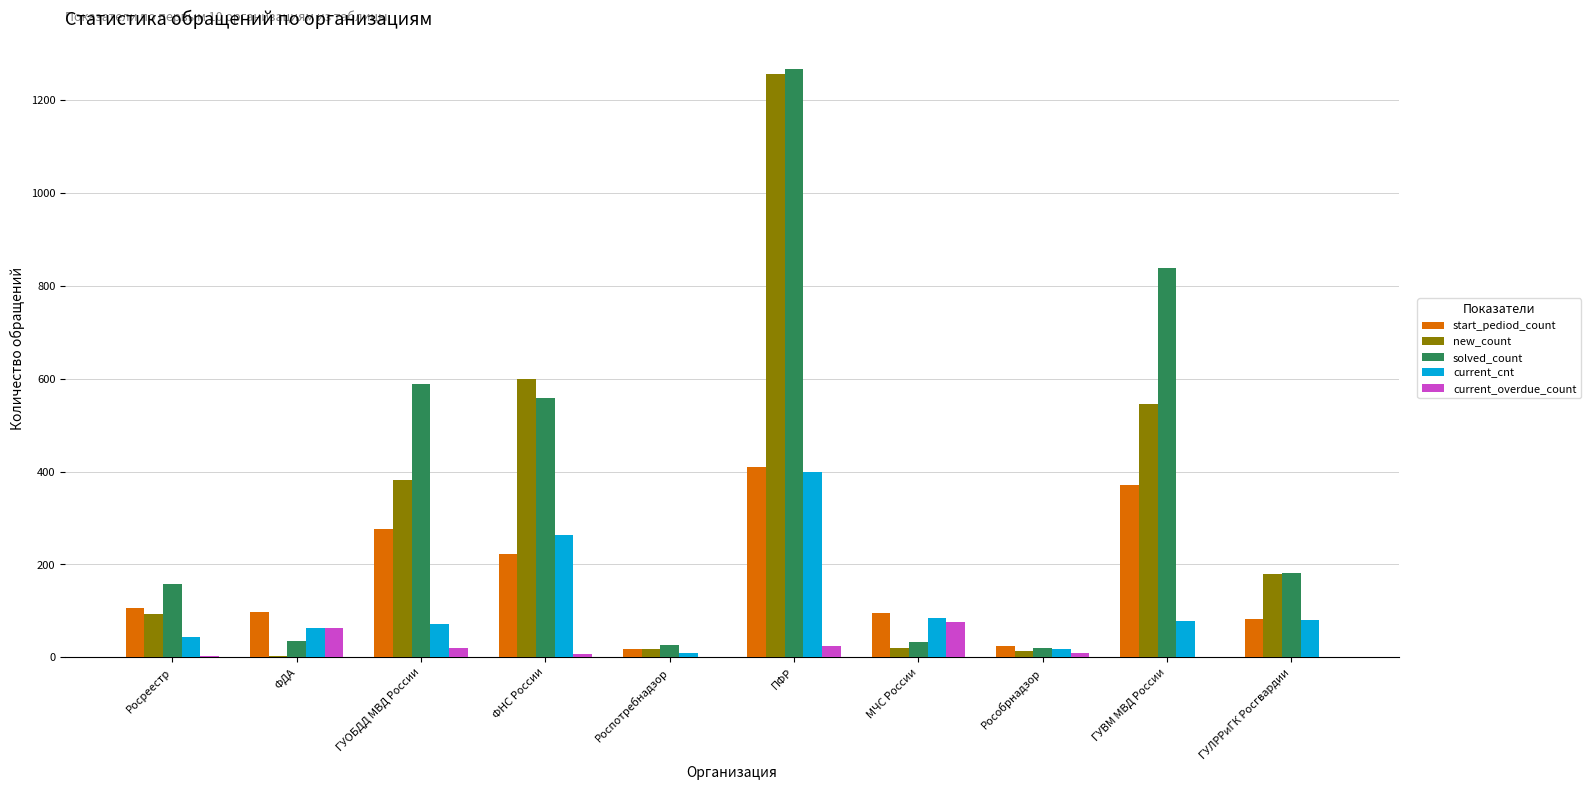

How many groups of bars are there?

10